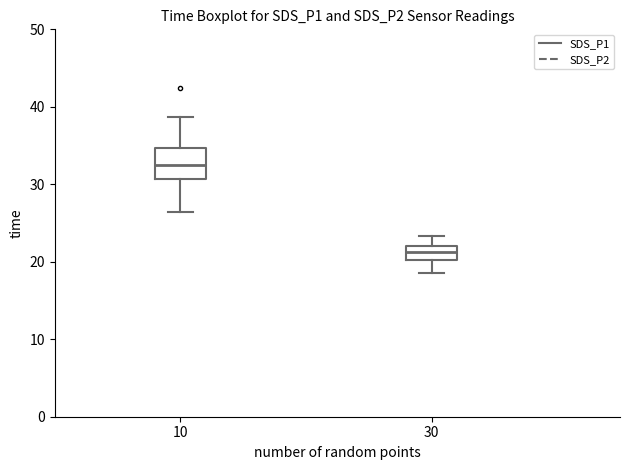

Comparing the boxes themselves (not the whiskers), which one is the tallest?

10